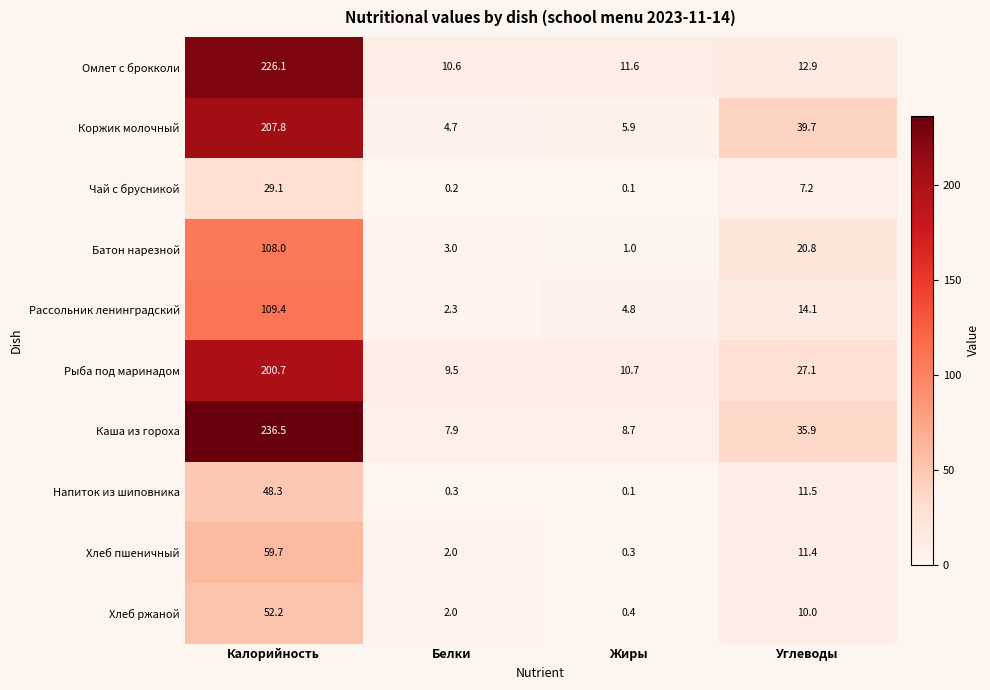

True or false: Коржик молочный has a value of 25.0 at Углеводы.

False